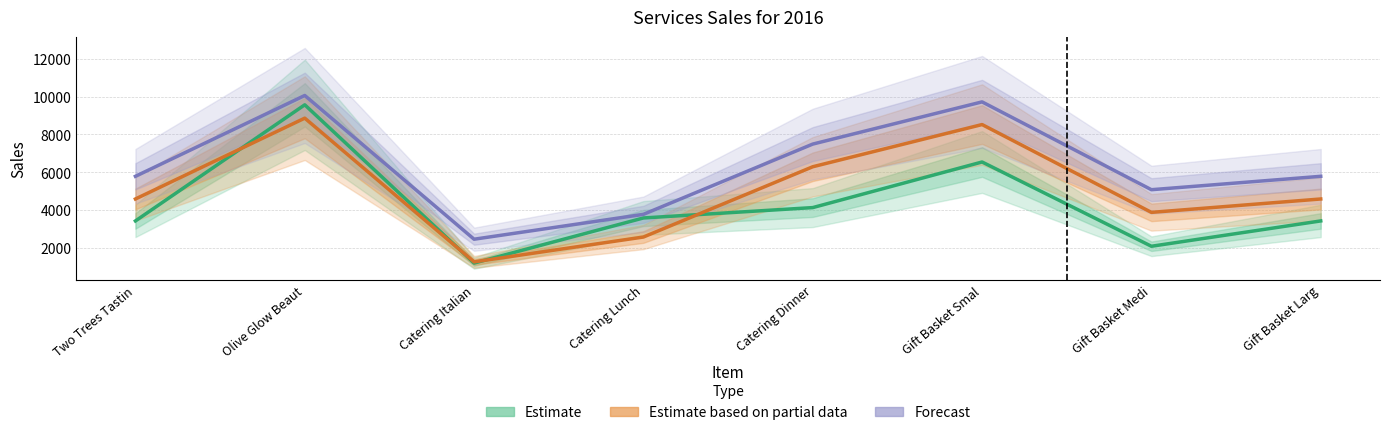

Which series has the widest spread of values?

Quarter 2 (Estimate)